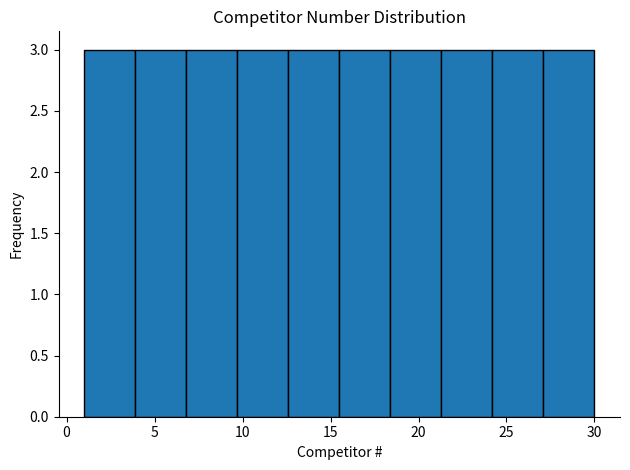

Reading left to right, transcribe this chart: for each bar, give the range it covers on the x-axis and its height. Neither the bar edges nor the heights are printed on the chart, so give them approximately, as read against the axes.

1.0 to 3.9: 3
3.9 to 6.8: 3
6.8 to 9.7: 3
9.7 to 12.6: 3
12.6 to 15.5: 3
15.5 to 18.4: 3
18.4 to 21.3: 3
21.3 to 24.2: 3
24.2 to 27.1: 3
27.1 to 30.0: 3